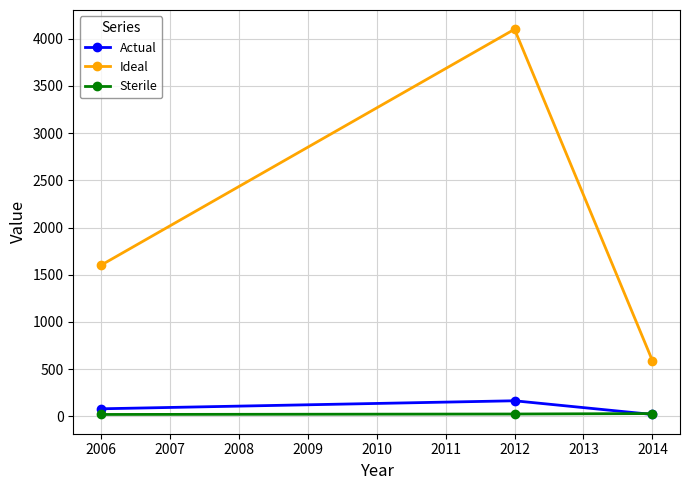

What are all the series names shown in the legend?

Actual, Ideal, Sterile